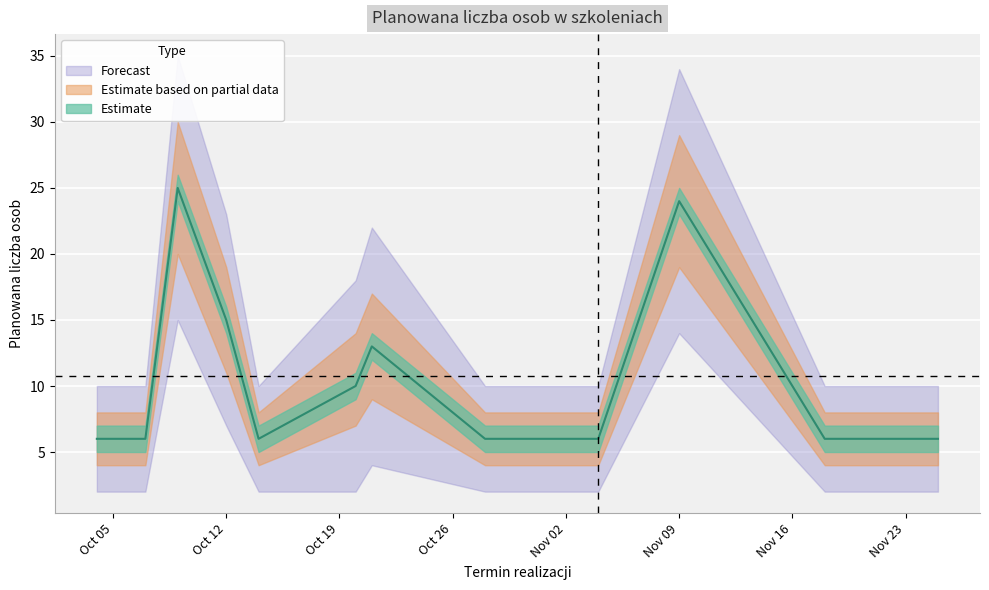

Rank the categories by upper_band value from lowest to highest.

1, 2, 4, 5, 7, 8, 10, 11, 13, 14, 16, 17, 19, 20, 0, 3, 6, 9, 12, 15, 18, 21, 23, 24, 26, 27, 22, 25